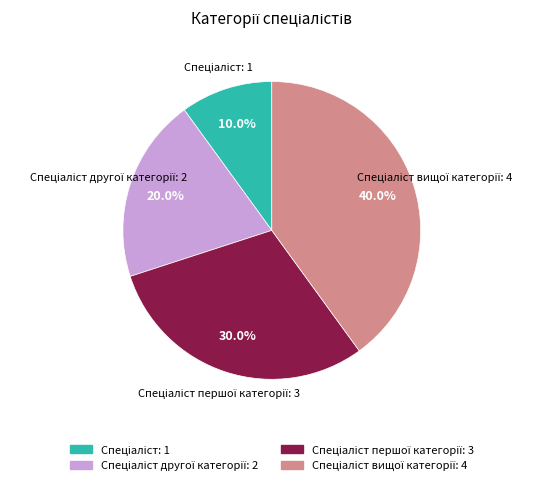

Is there a majority slice in this chart?

No